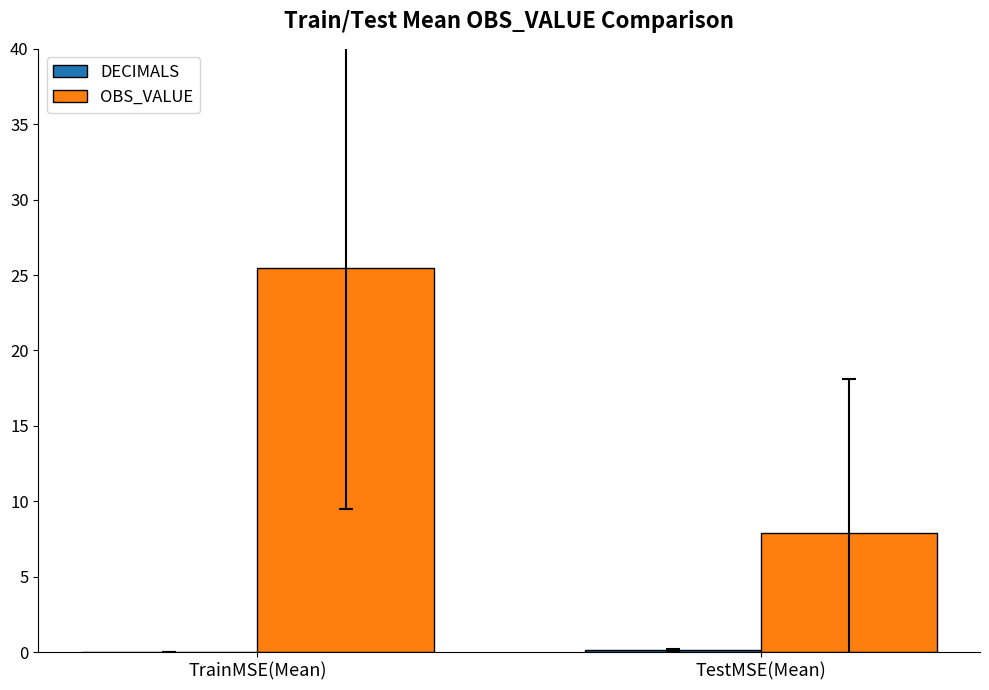

At which category is the sum across all series the highest?

TrainMSE(Mean)